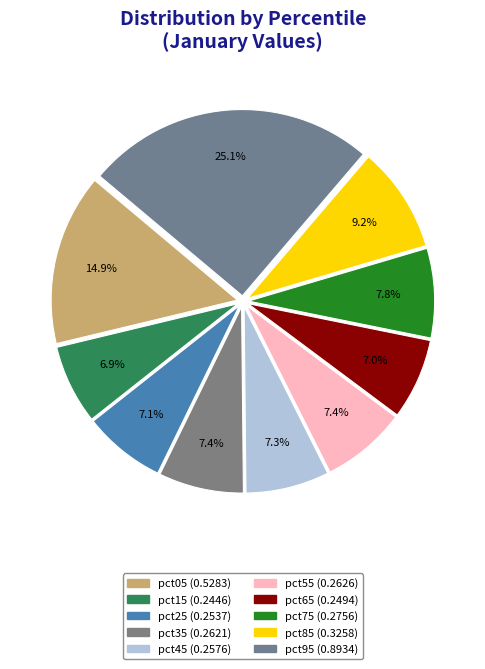

Count the number of slices in the pie.

10